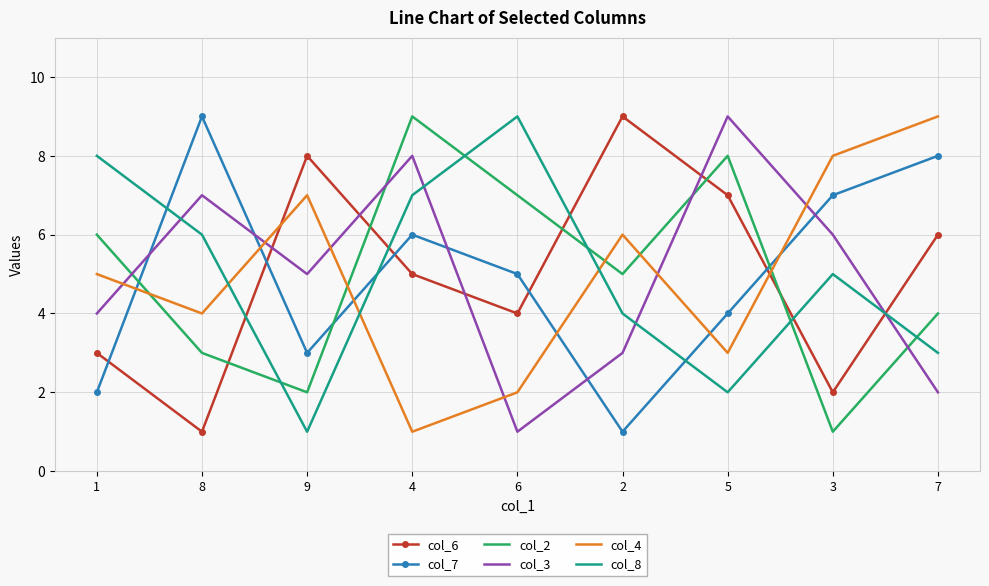

How many intersections are there between col_7 and col_2?

3